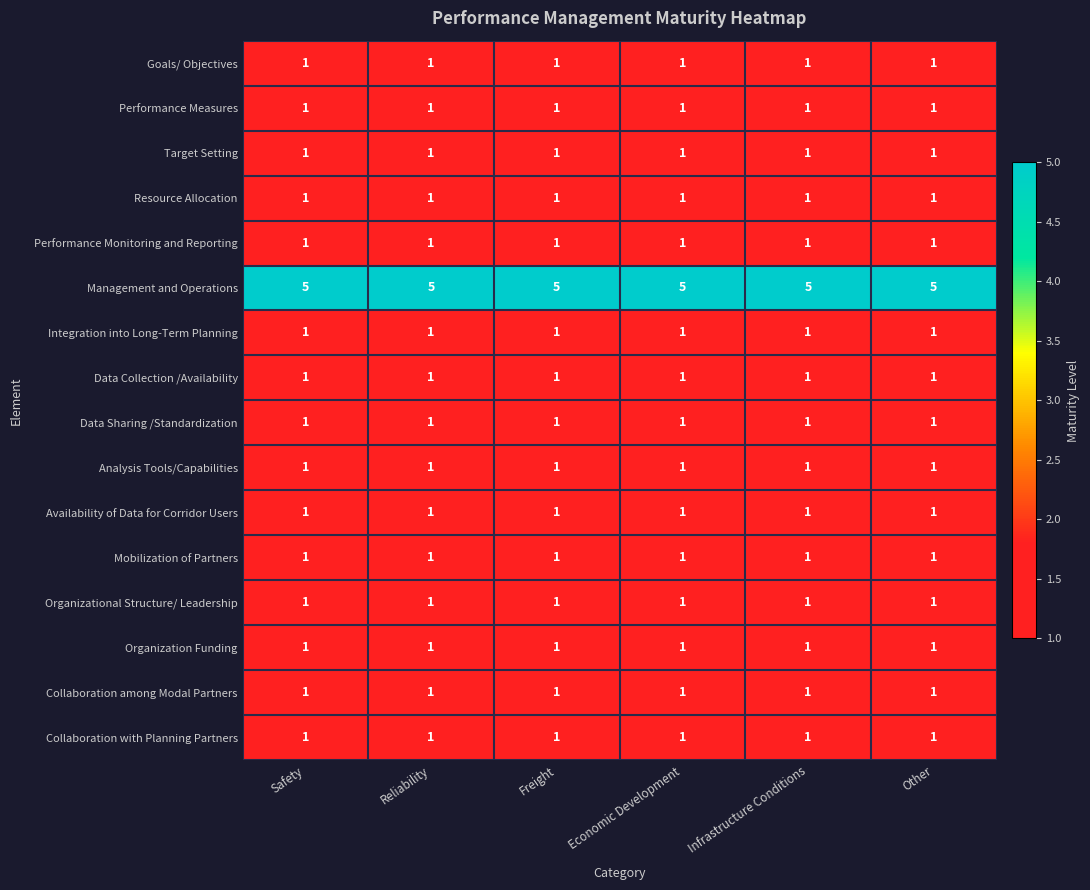

What is the sum of all Organizational Structure/ Leadership values?

6